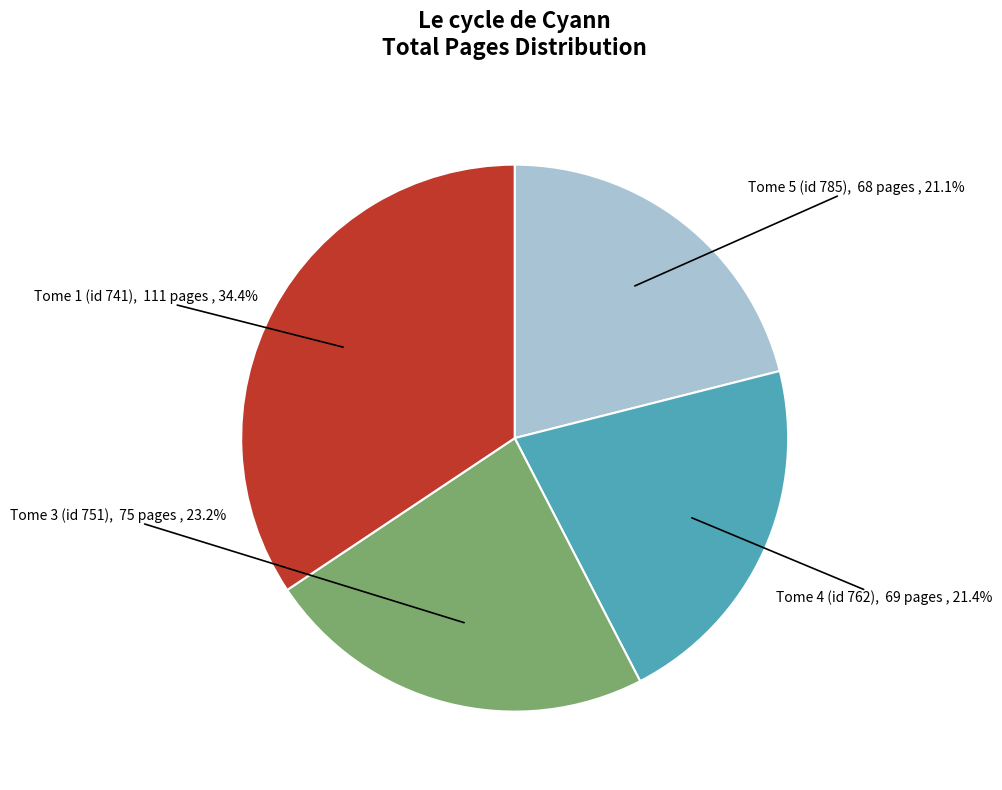

Which has a higher value, Tome 3 (id 751) or Tome 5 (id 785)?

Tome 3 (id 751)